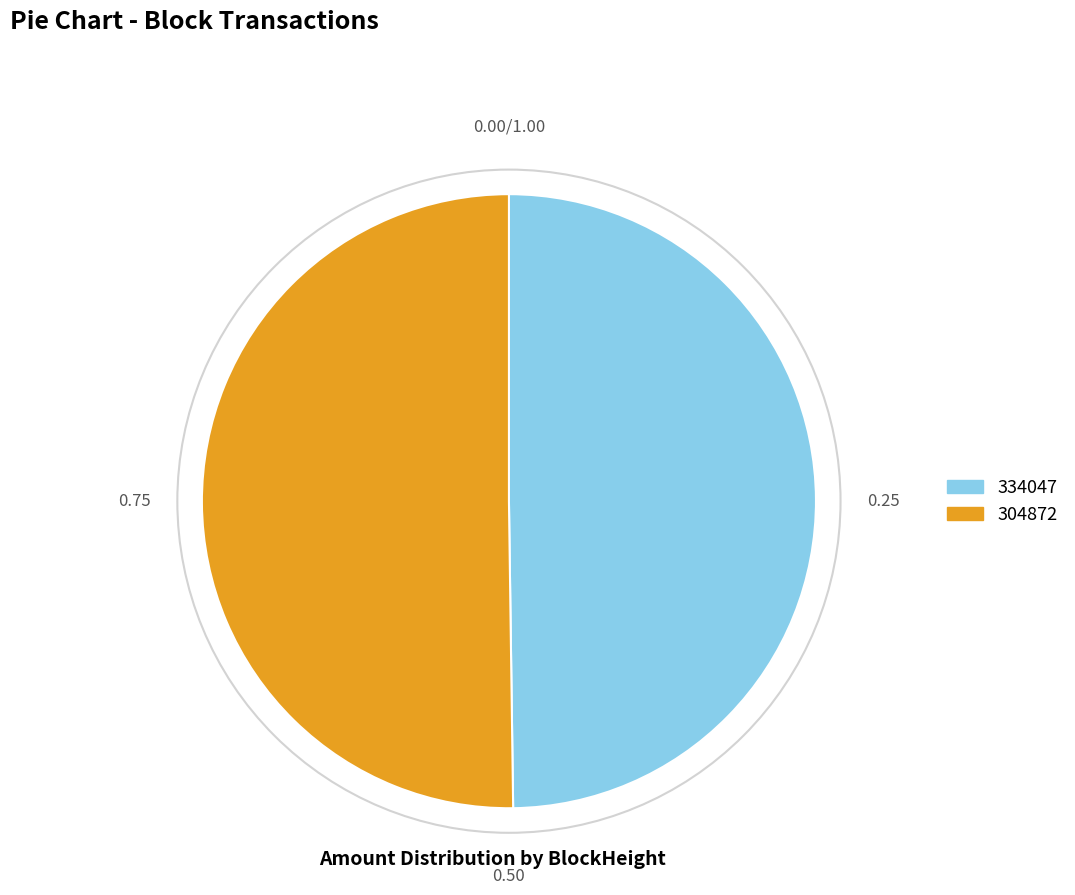

Do 304872 and 334047 together represent more than half of the pie?

Yes